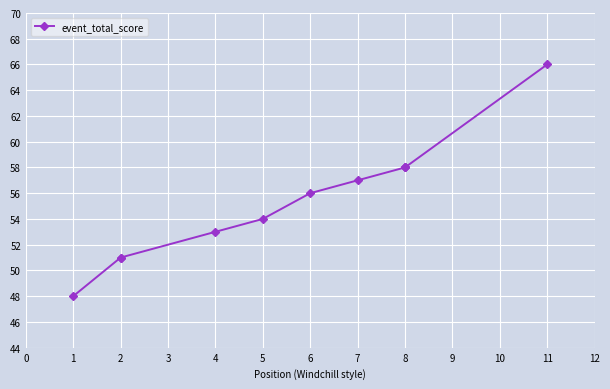

What is the average value?

55